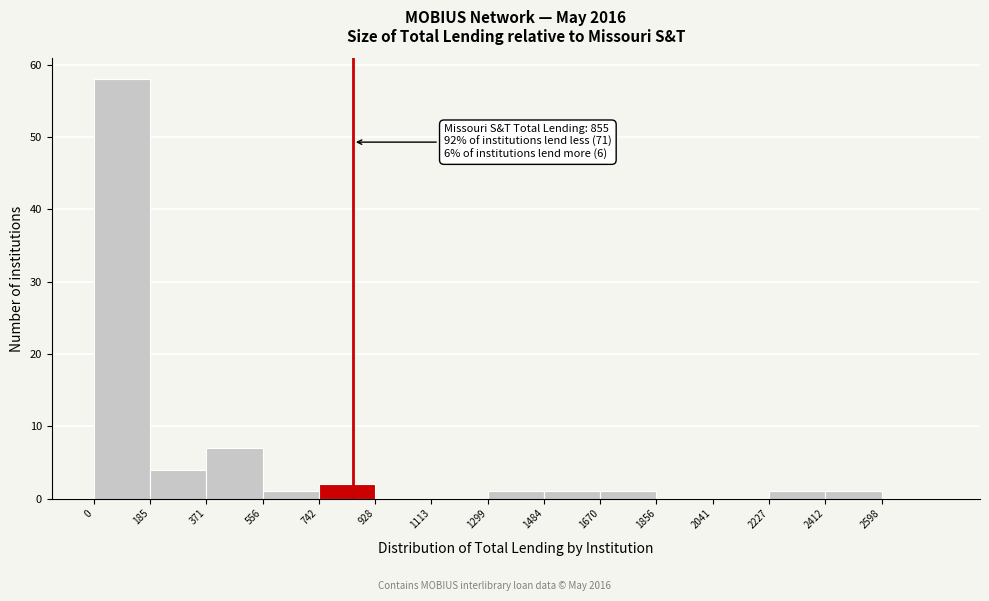

Which range on the x-axis has the tallest bar?

0 to 180